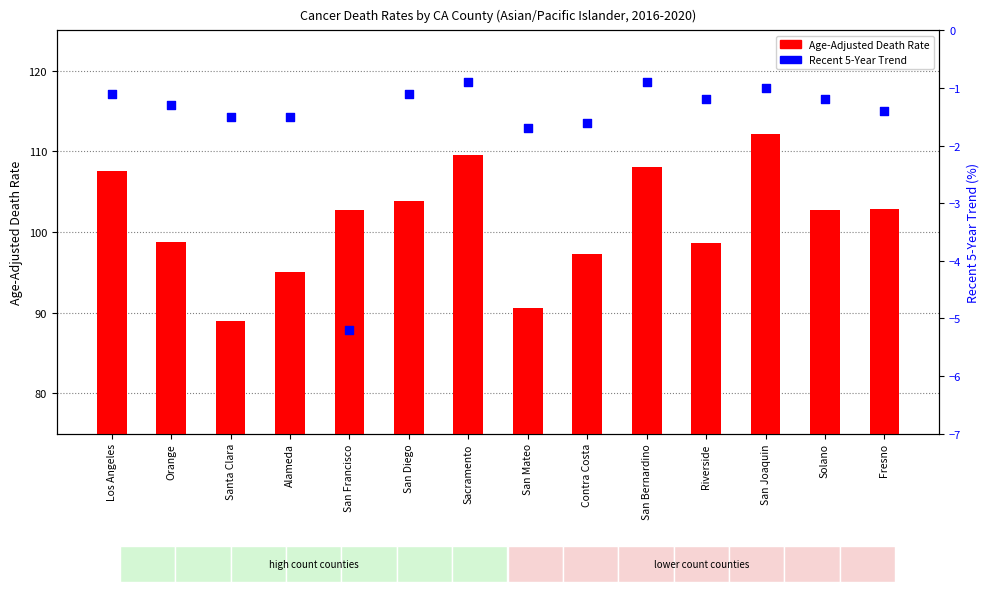

Is the value of Recent 5-Year Trend at Orange greater than the value of Age-Adjusted Death Rate at Alameda?

No